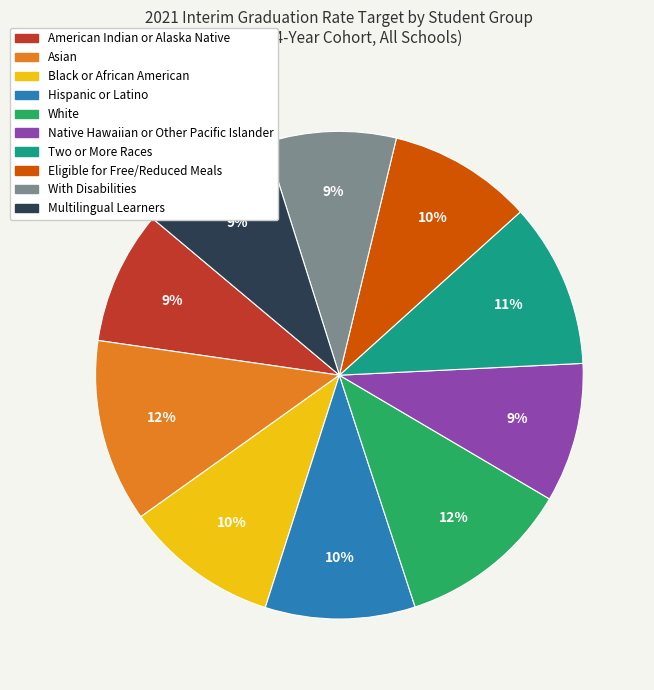

To the nearest percent, what is the combined percentage of Eligible for Free/Reduced Meals and Black or African American?

20%